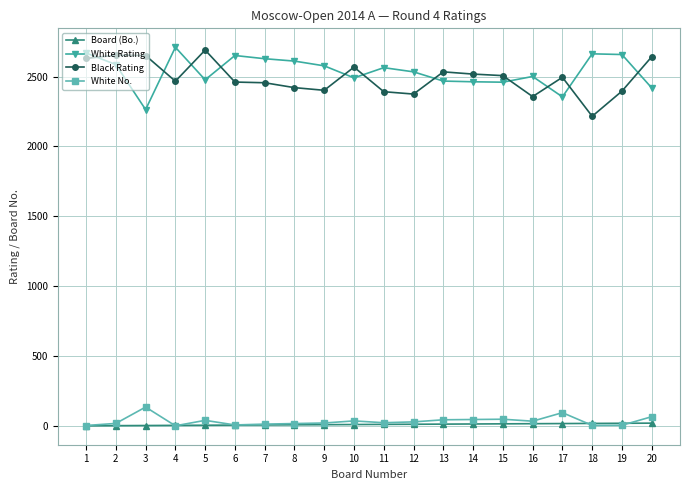

What is the spread (max minus min) of values at 8?

2603